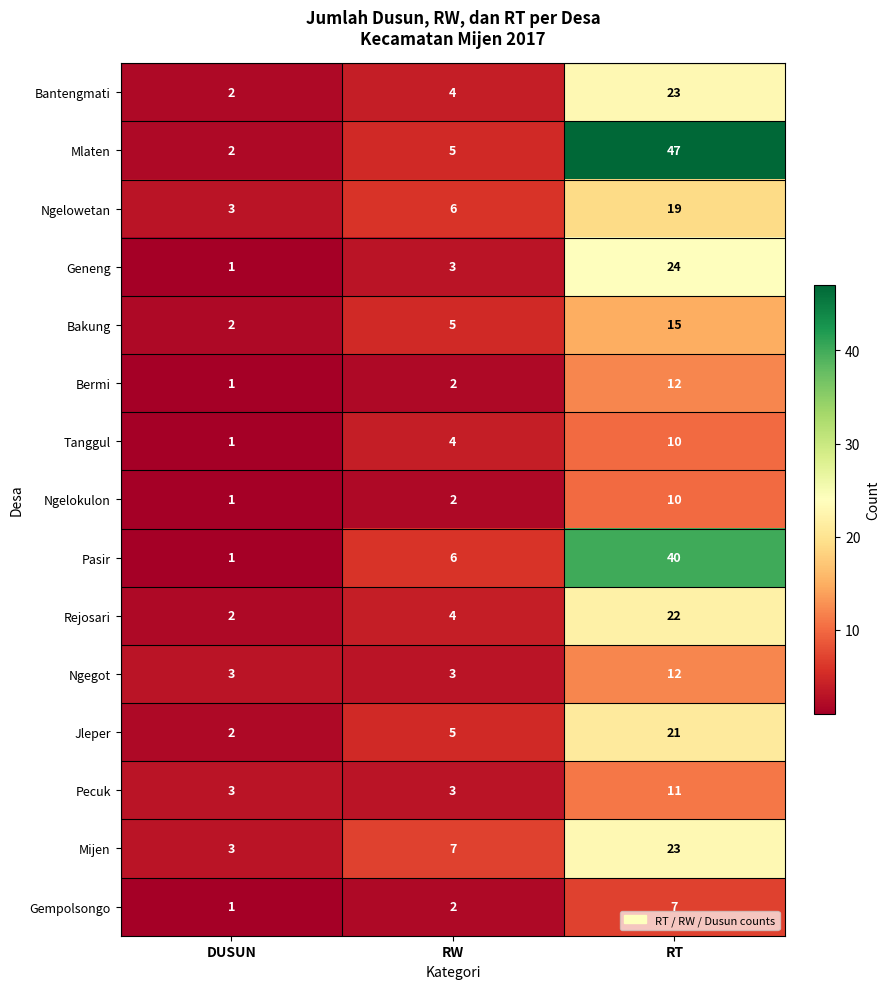

Which series has the widest spread of values?

Mlaten